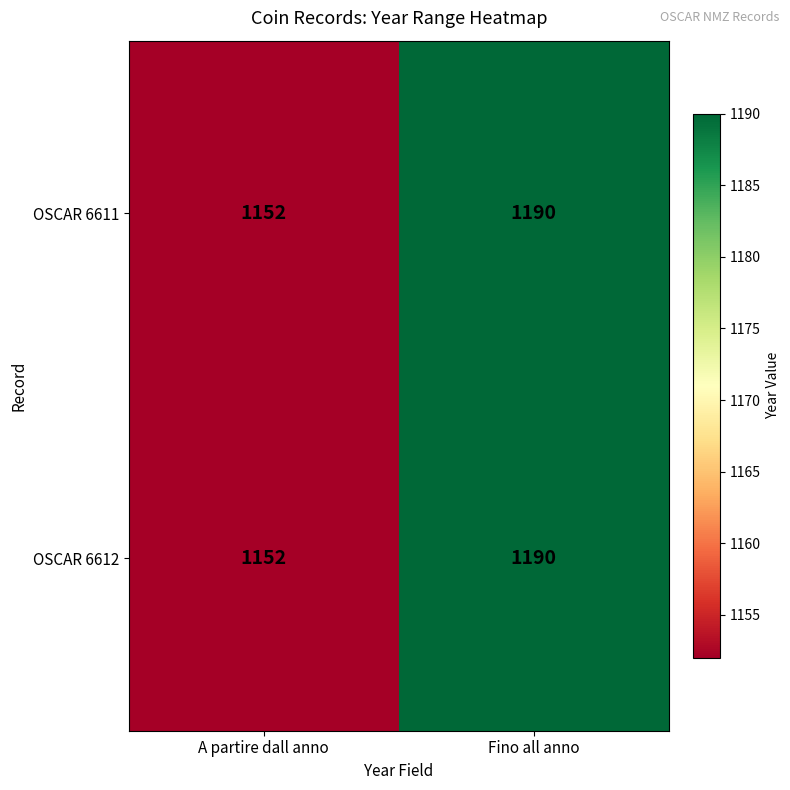

Which category has the highest value across all series?

Fino all anno